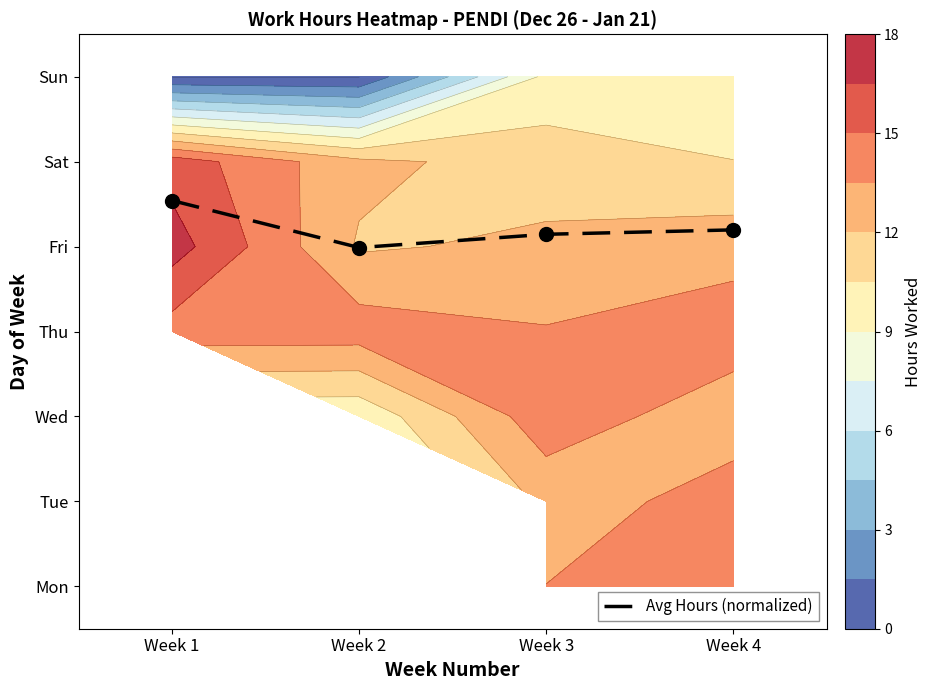

The chart shows a value of 4.1 at Week 3. True or false?

True